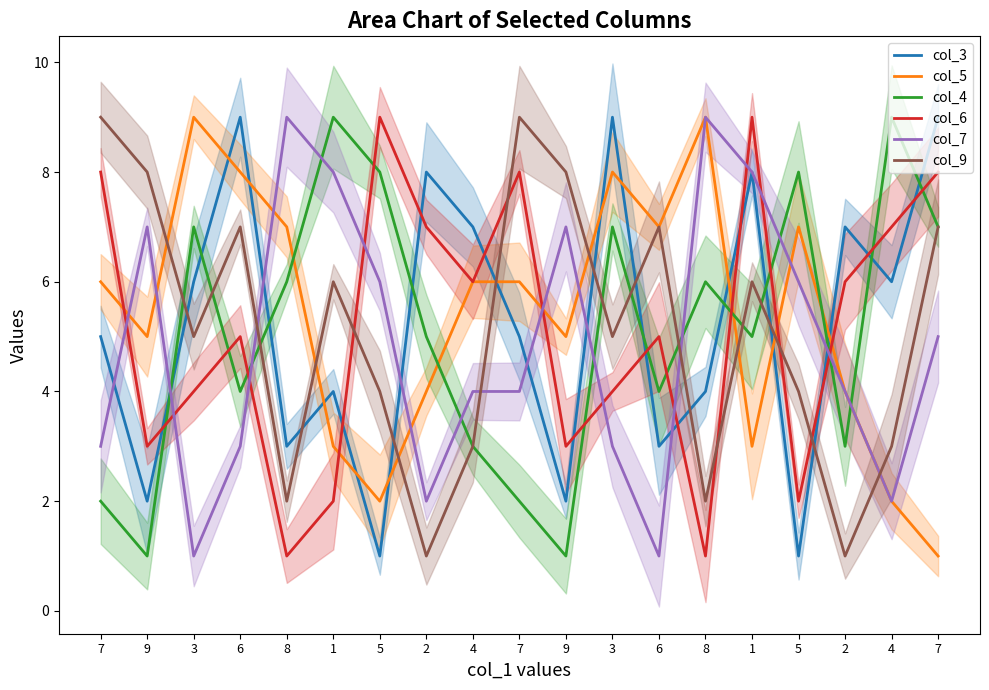

True or false: col_3 has more than 2 points higher than both neighbors.

True